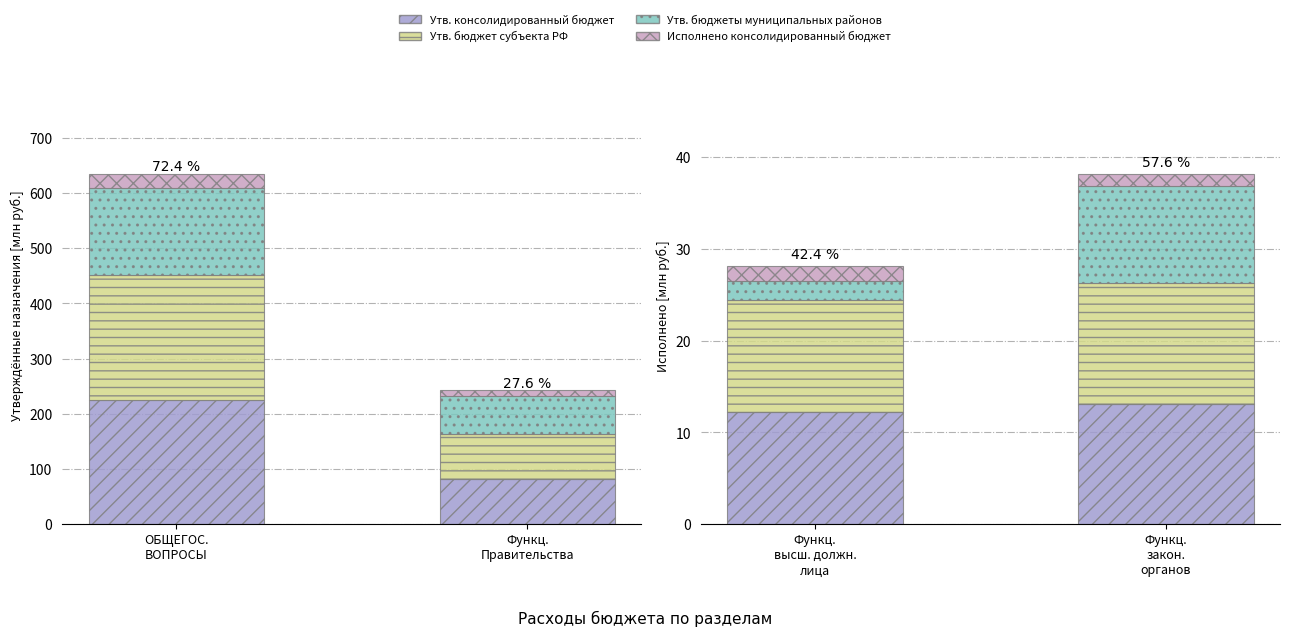

What is the lowest value of the Утв. консолидированный бюджет series?

12.2